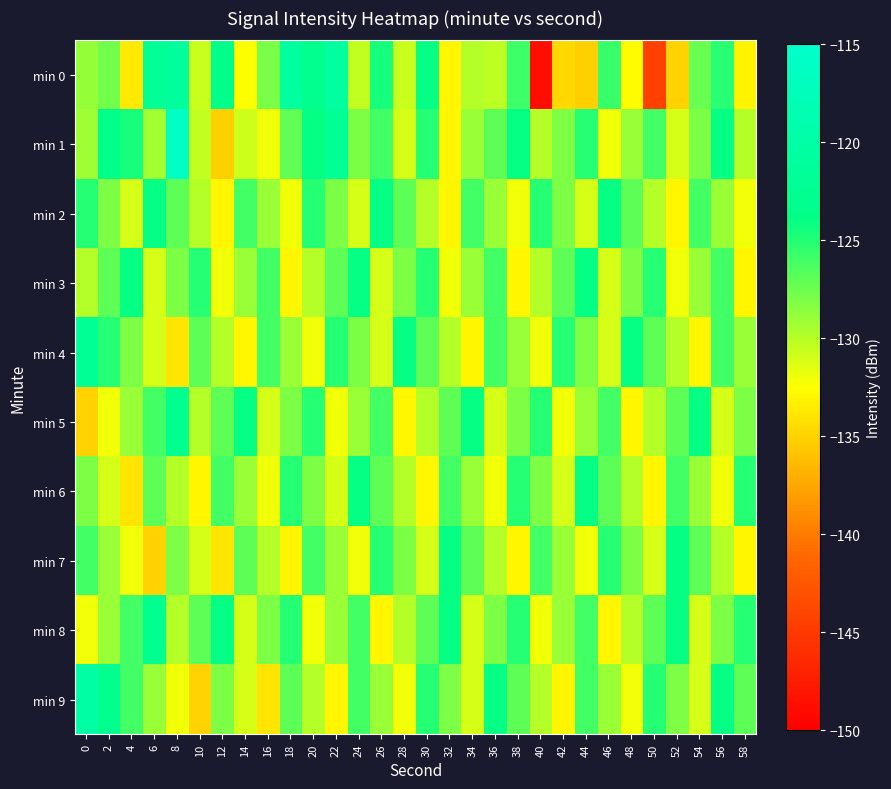

What is the total value across all series at 36?

-1283.3